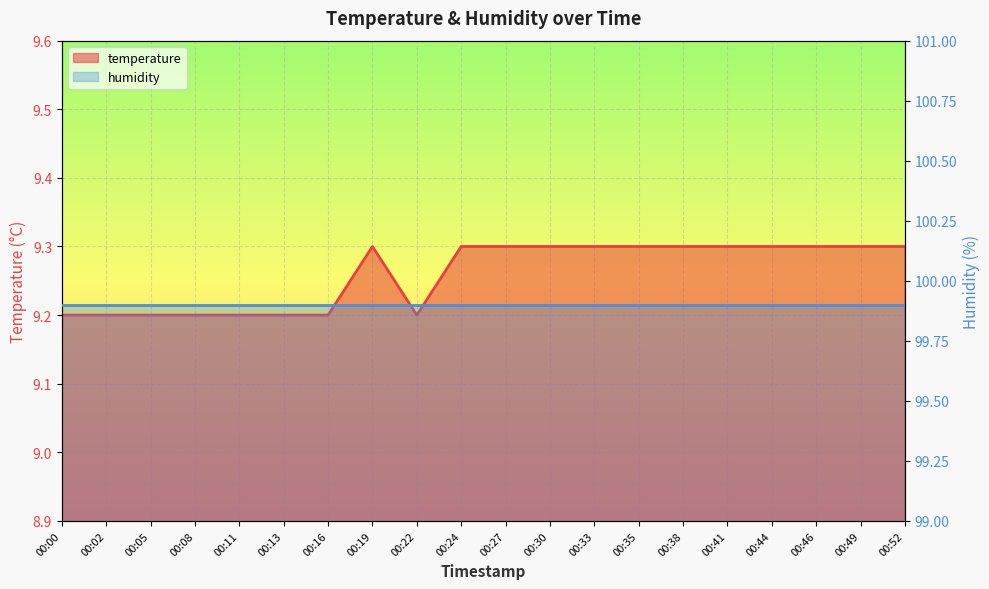

How many interior local peaks (higher than both neighbors) does the data have?

1